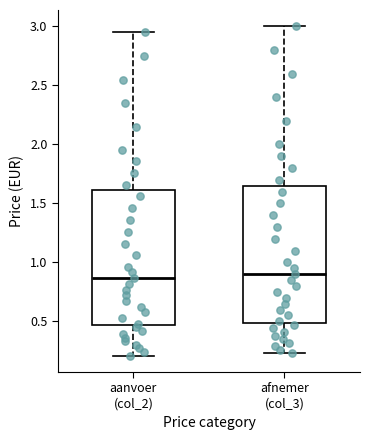

Reading left to right, read every box against the y-axis: the position of its median line, the range the box covers, and the ends of its whiskers. The values are not printed on the chart, so give them approximately, as read against the axis.

aanvoer (col_2): median 0.85, box 0.45 to 1.60, whiskers 0.20 to 2.95
afnemer (col_3): median 0.90, box 0.50 to 1.65, whiskers 0.25 to 3.00